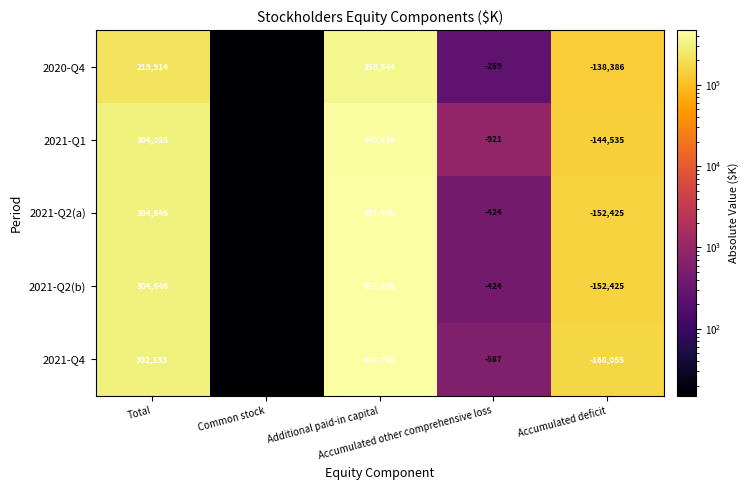

What is the minimum value for 2021-Q2(a)?

-152425